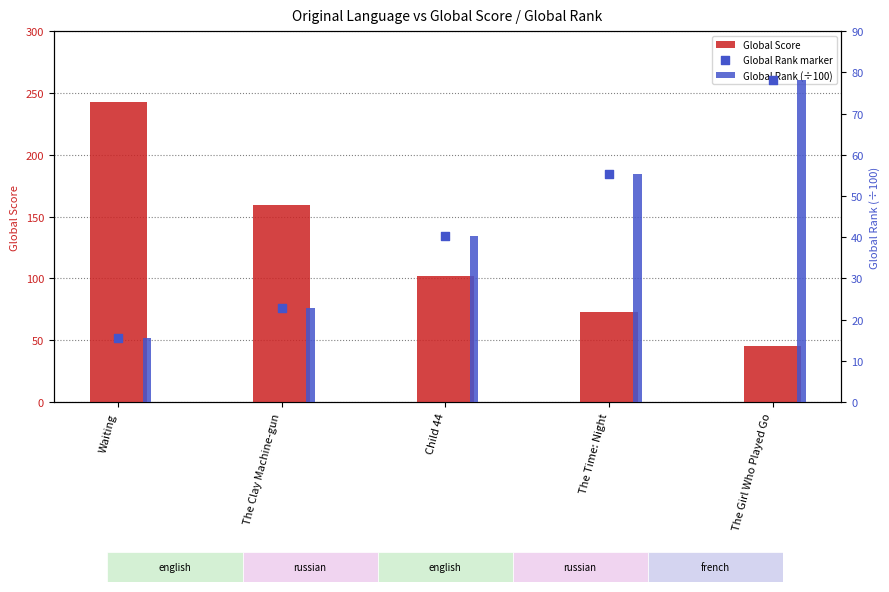

Which series has the largest total across all categories?

Global Score